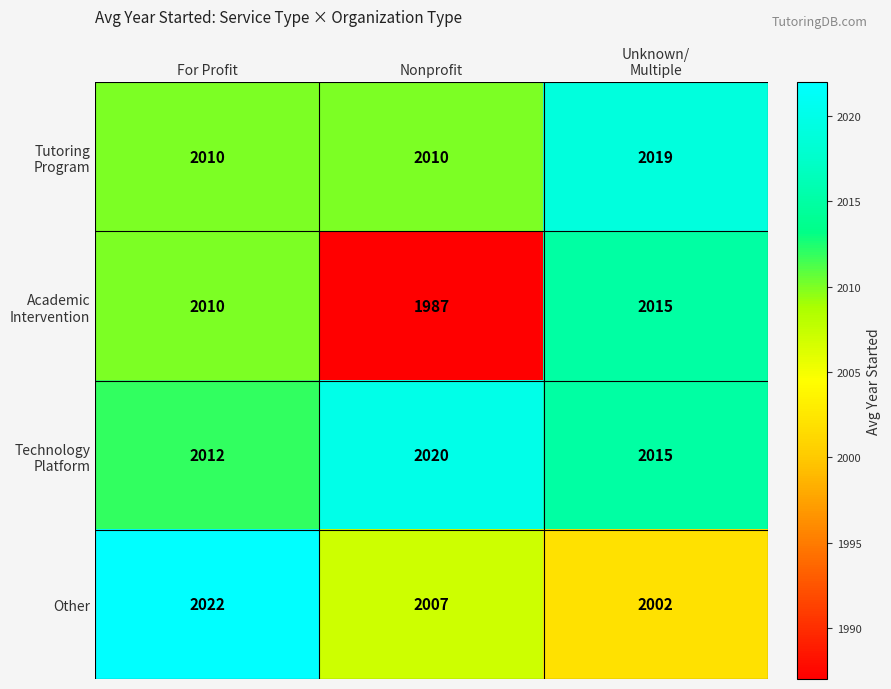

What is the difference between the maximum and minimum values in the Other series?

20